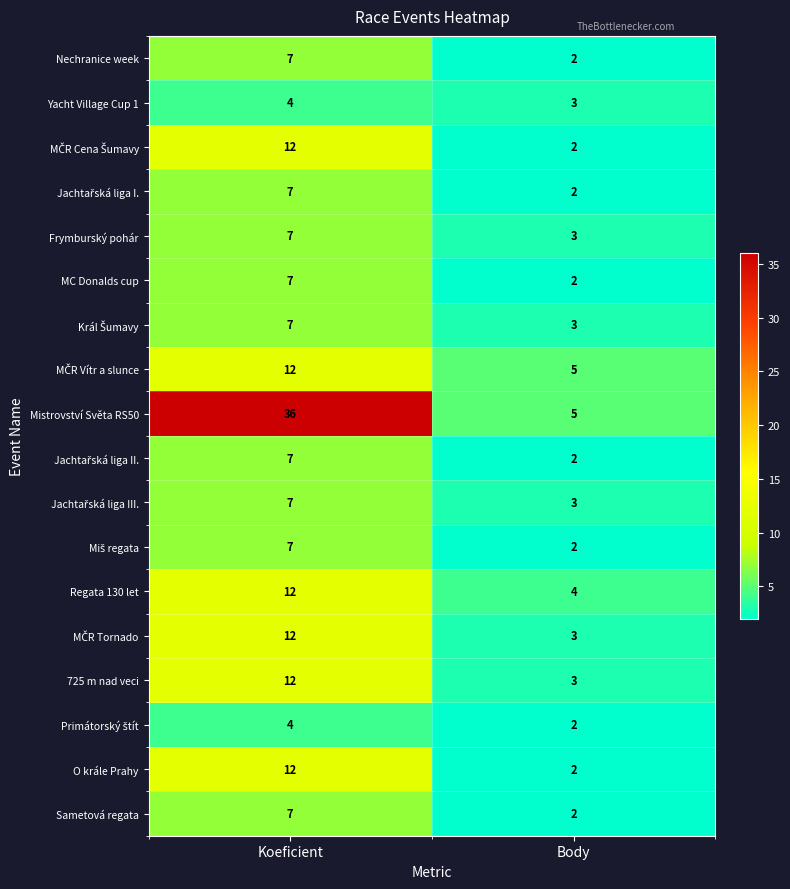

Which series has the largest total across all categories?

Mistrovství Světa RS50